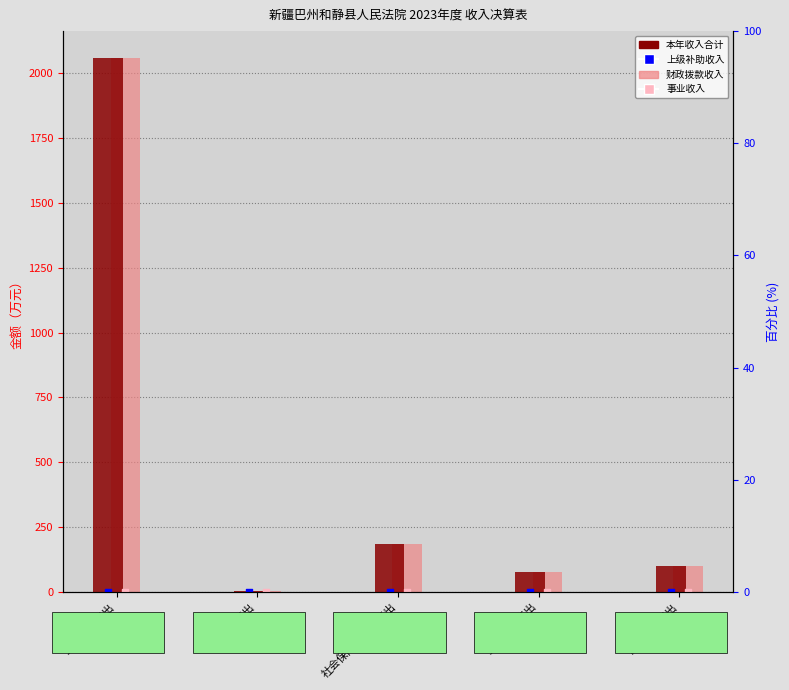

Which series has the largest total across all categories?

本年收入合计